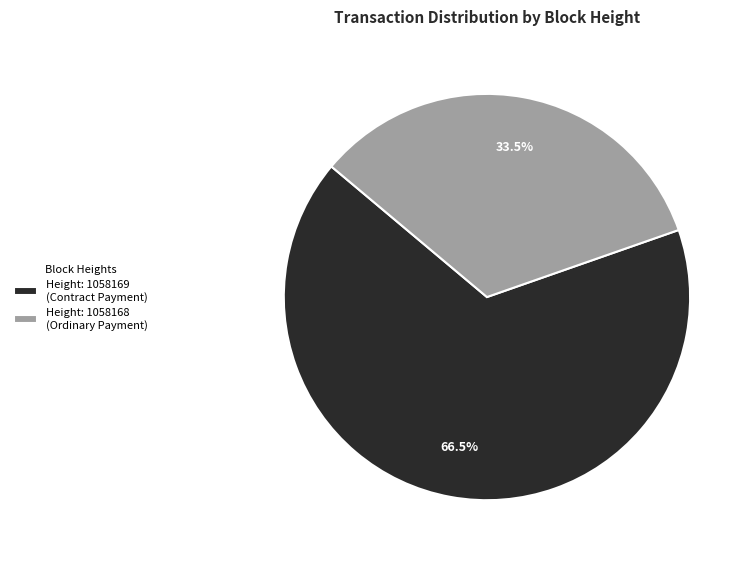

How many segments does this pie chart have?

2